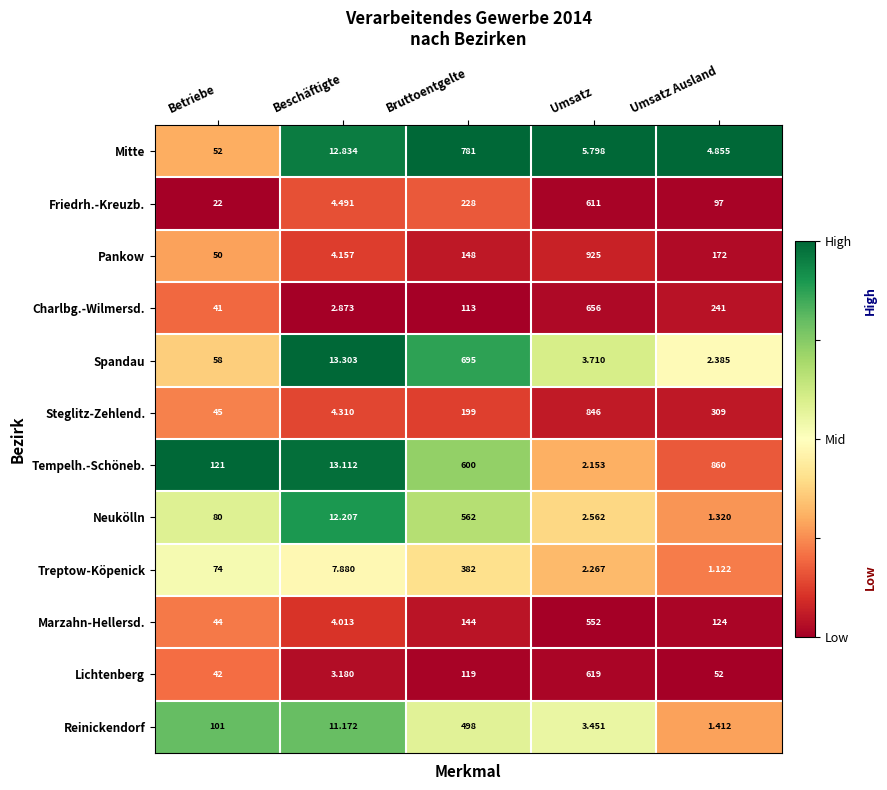

What is the total value across all series at Beschäftigte?

93.5